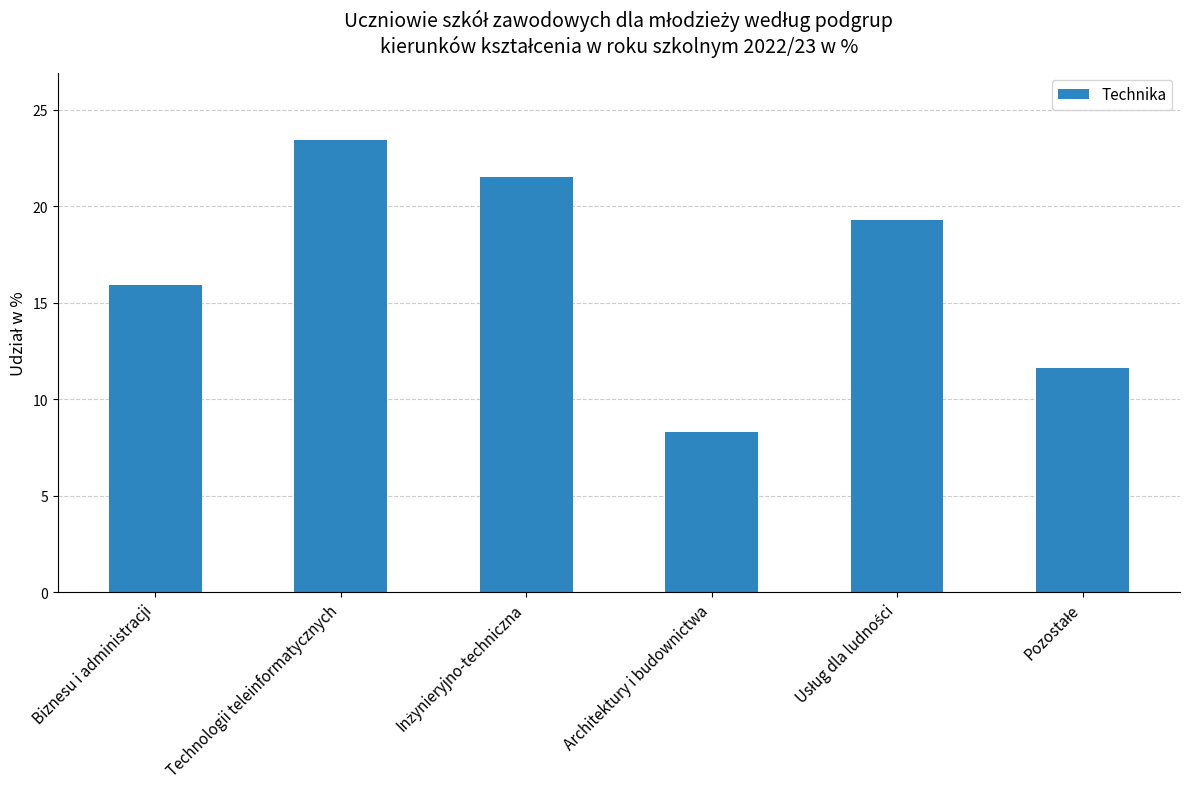

At which label does the data first exceed 19?

Technologii teleinformatycznych